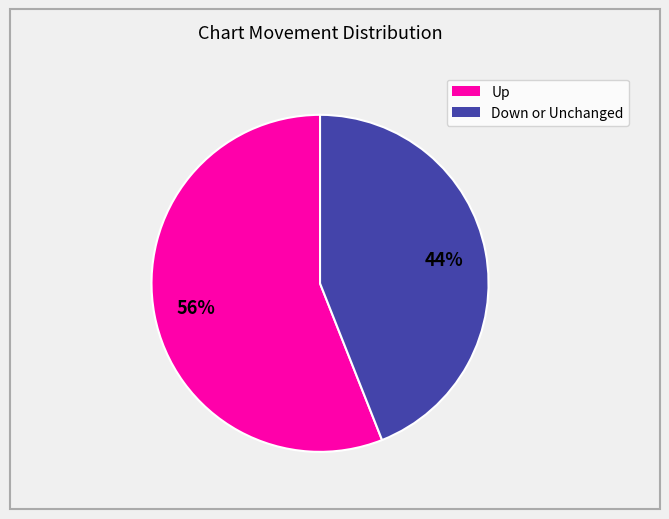

To the nearest percent, what is the difference between the largest and smallest slice percentages?

12%